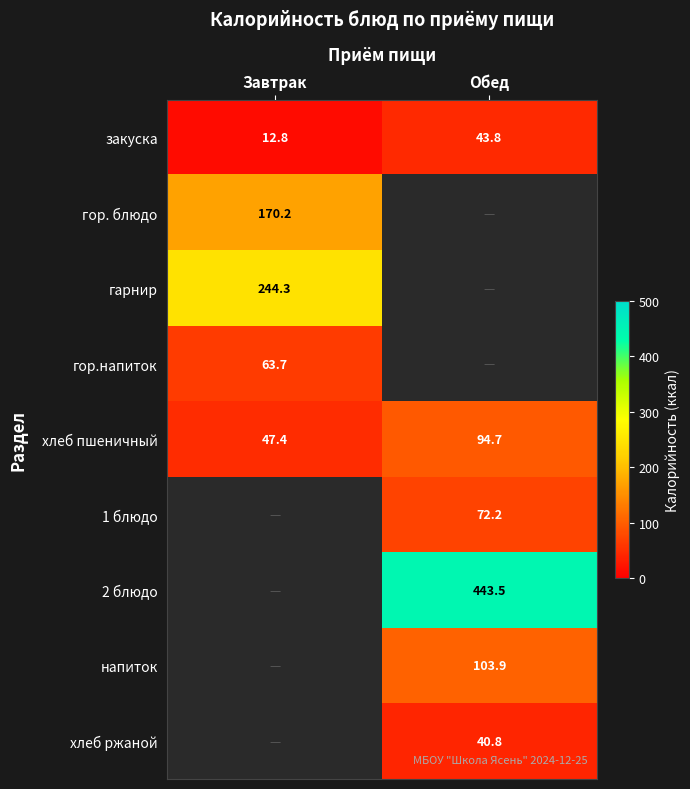

What is the sum of all хлеб пшеничный values?

142.1